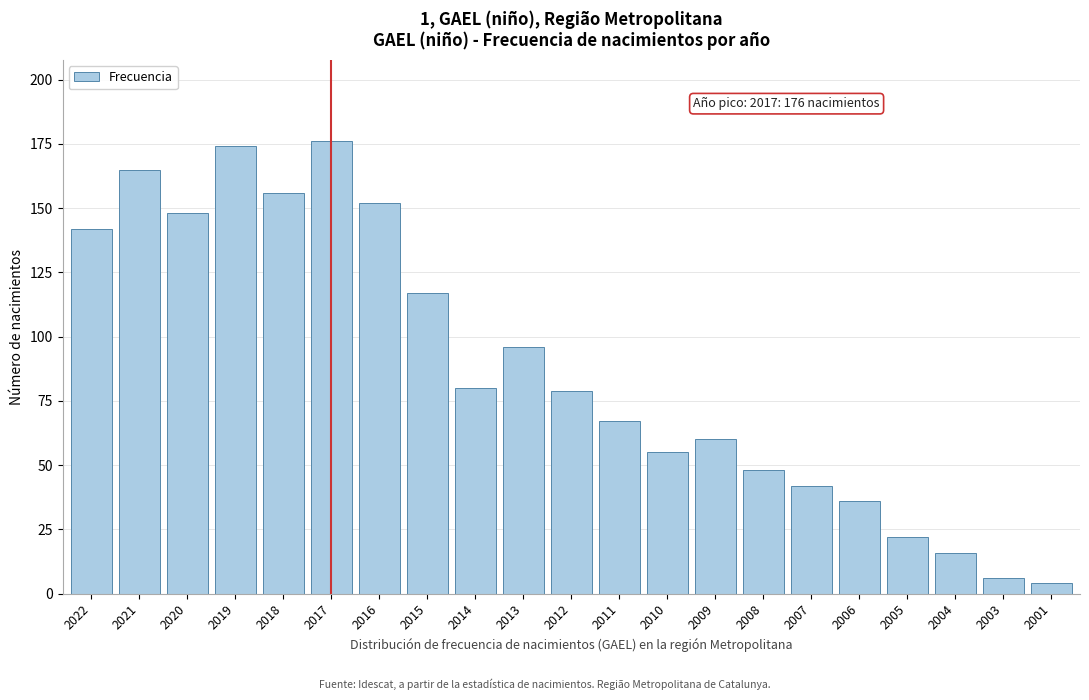

Reading right to left, extract all data points from this chart.

4	6	16	22	36	42	48	60	55	67	79	96	80	117	152	176	156	174	148	165	142